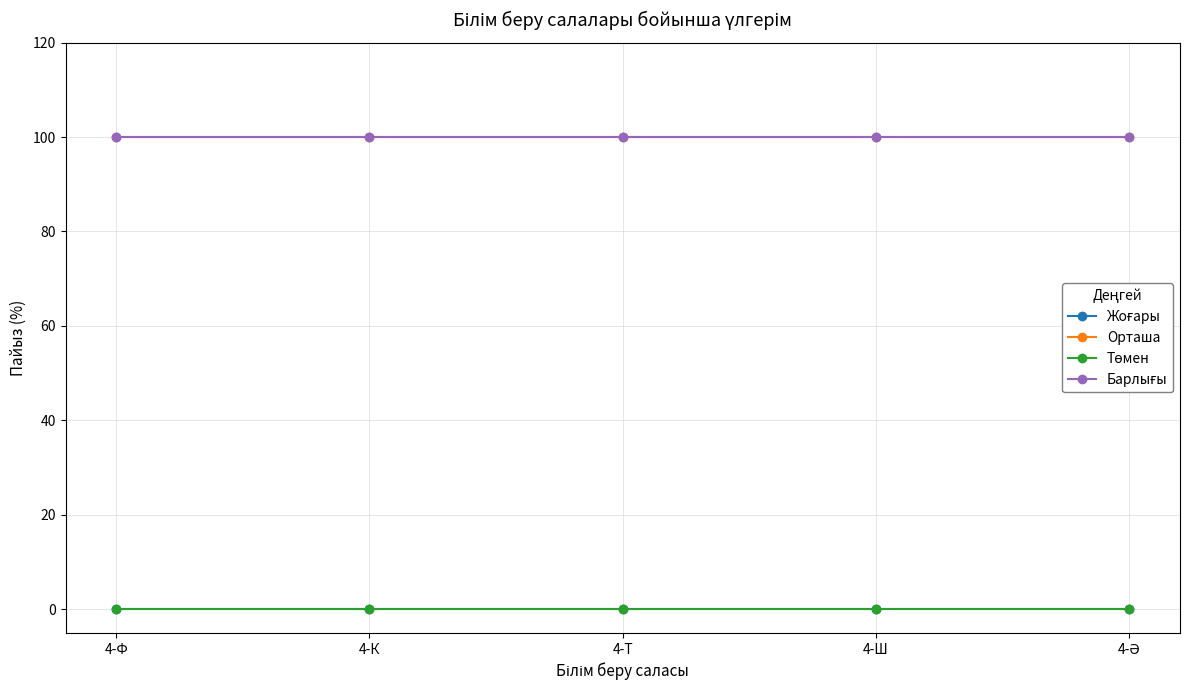

True or false: Жоғары has more than 2 points higher than both neighbors.

False